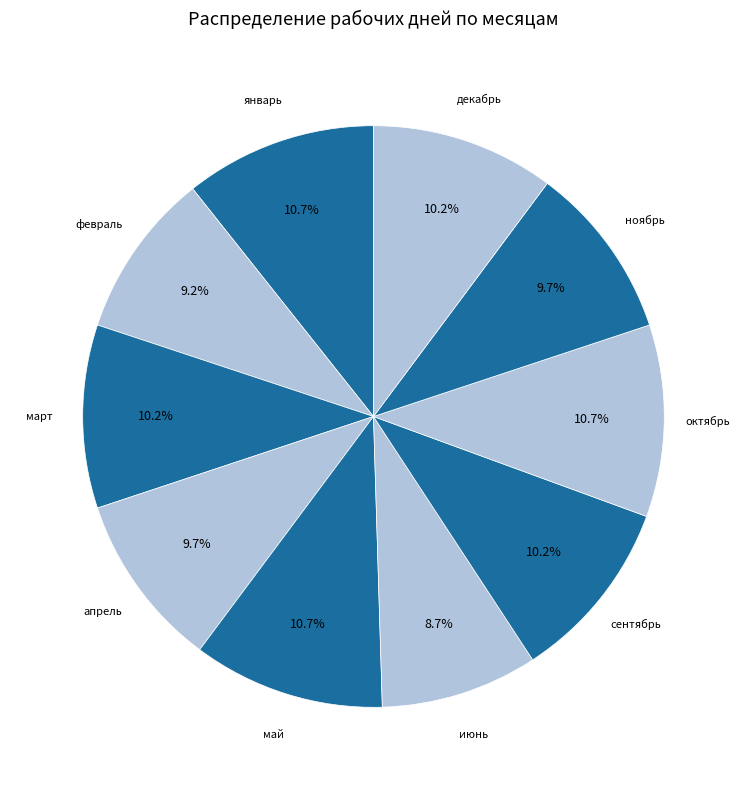

To the nearest percent, what is the average slice percentage?

10%